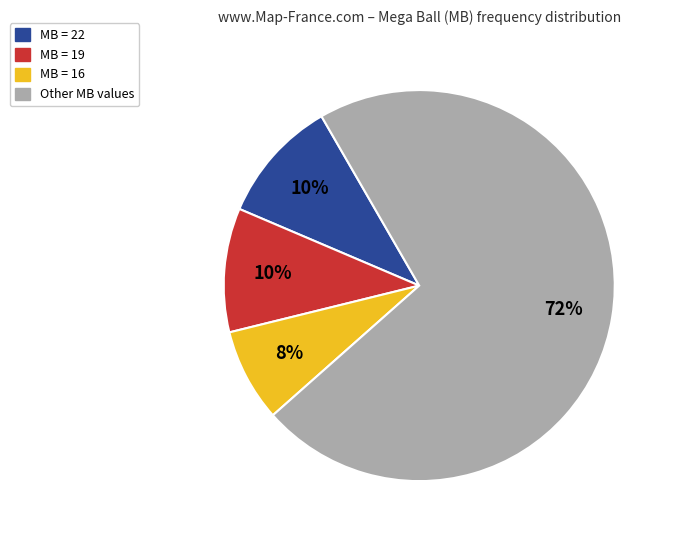

Is there any slice that represents more than half of the pie?

Yes